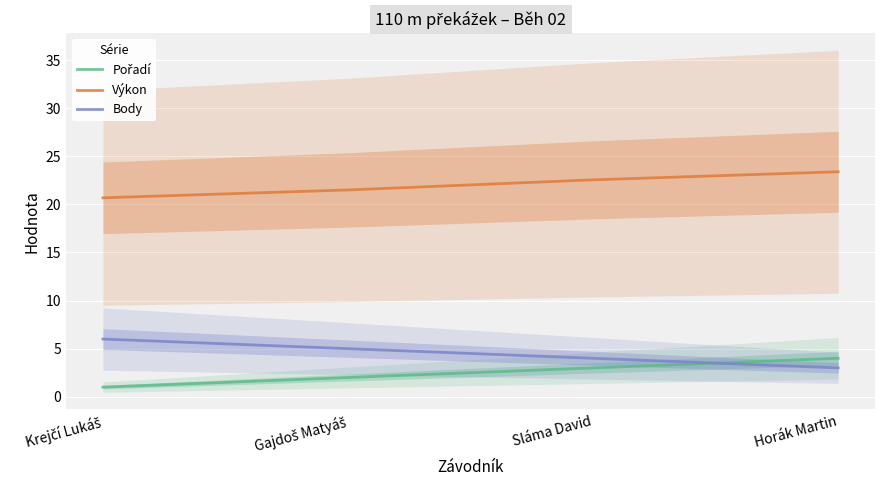

True or false: Výkon and Pořadí cross at least once.

False